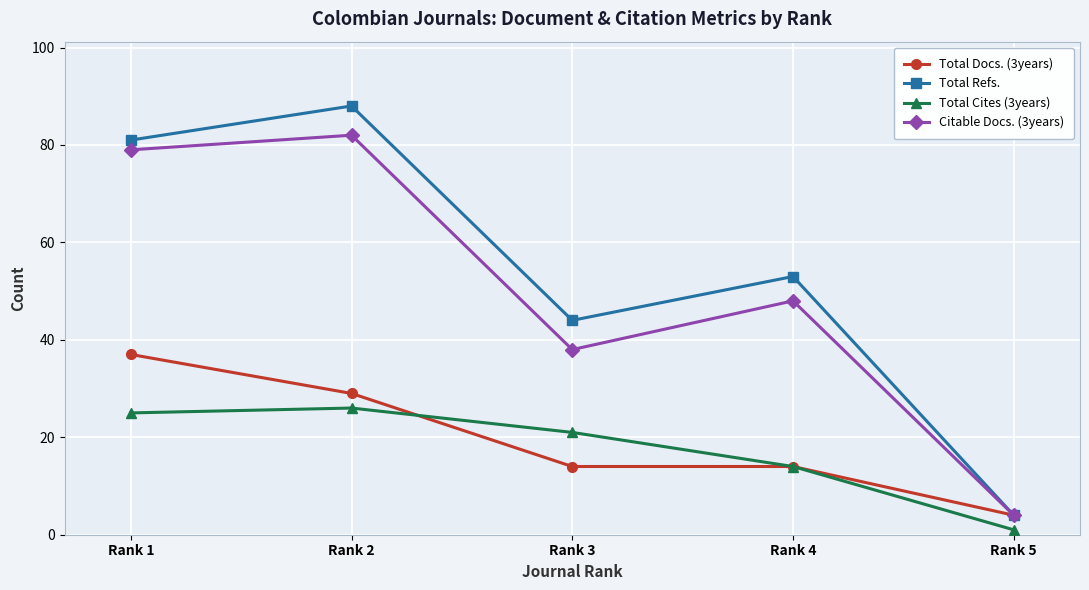

Is it true that Total Docs. (3years) equals 58 at Rank 1?

False